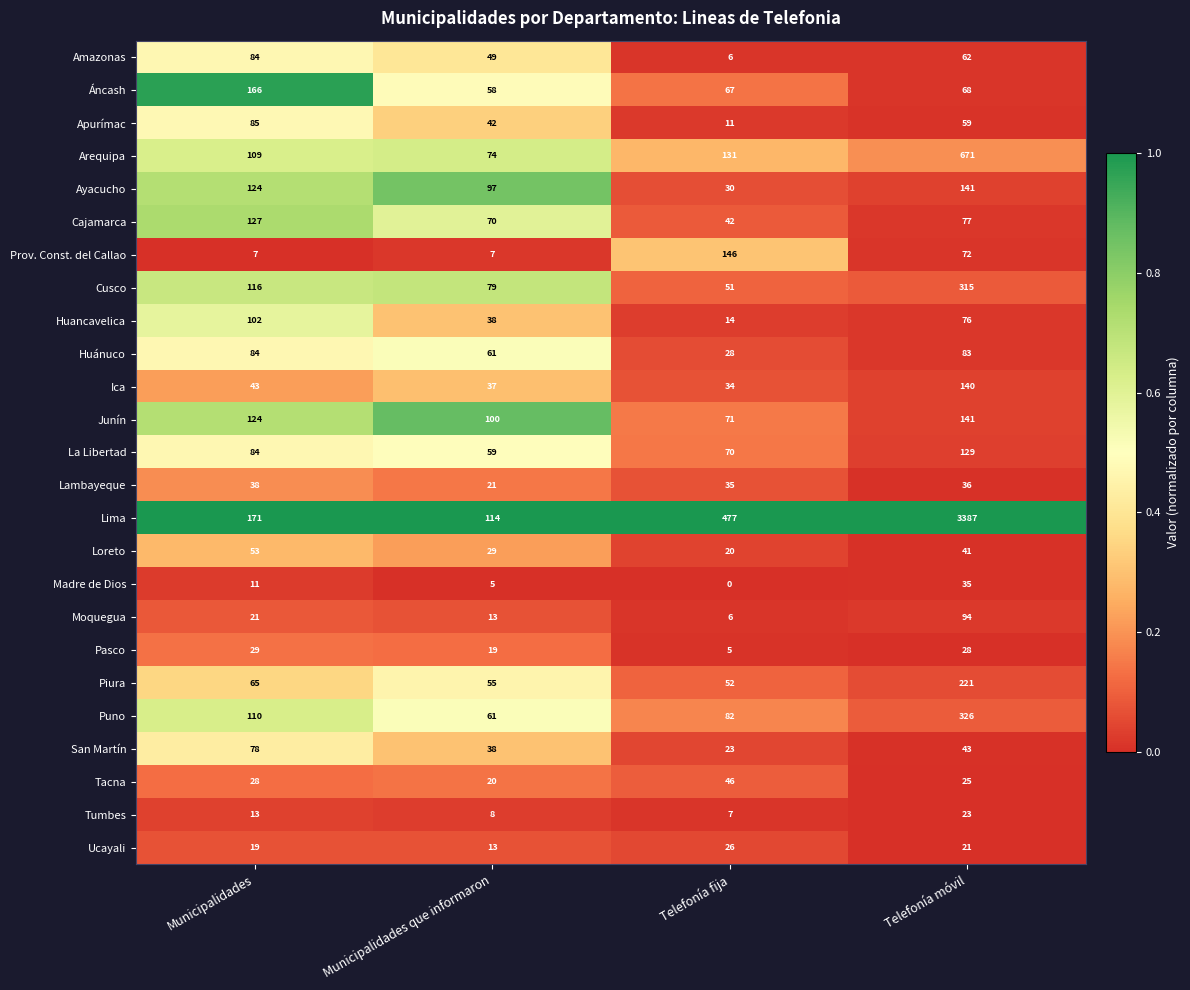

Is it true that Madre de Dios equals 7 at Municipalidades que informaron?

False